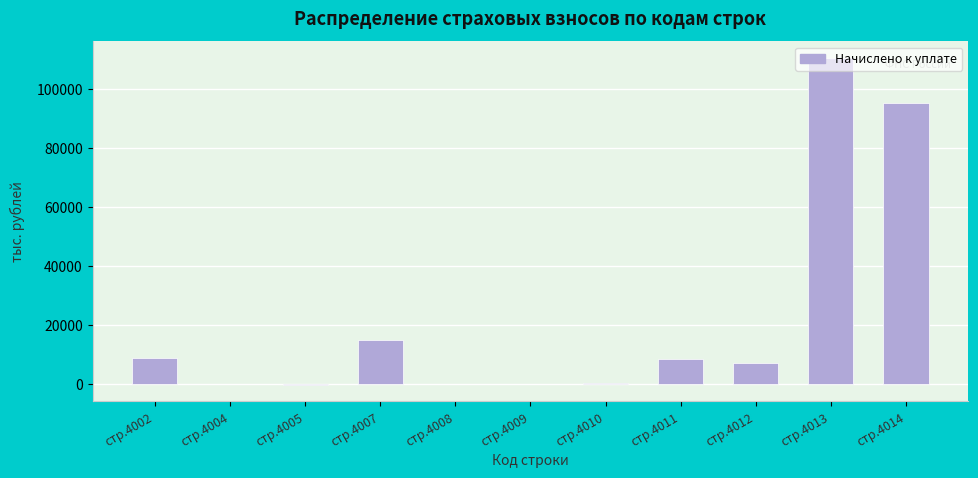

Which label corresponds to the largest value in the chart?

стр.4013